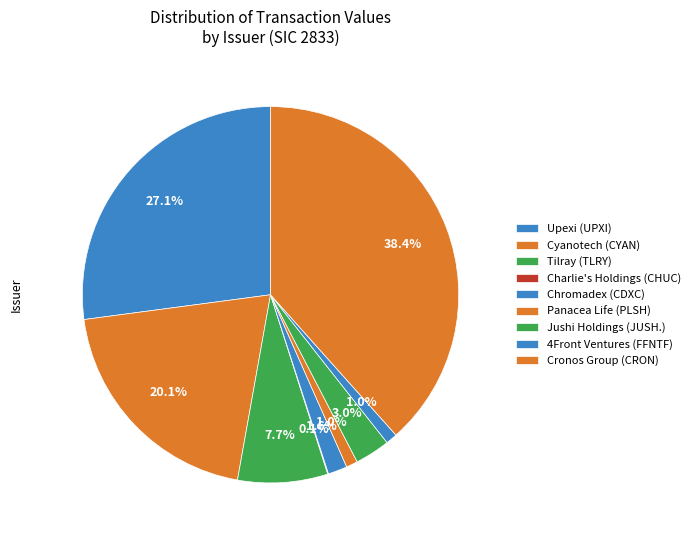

Is there a majority slice in this chart?

No